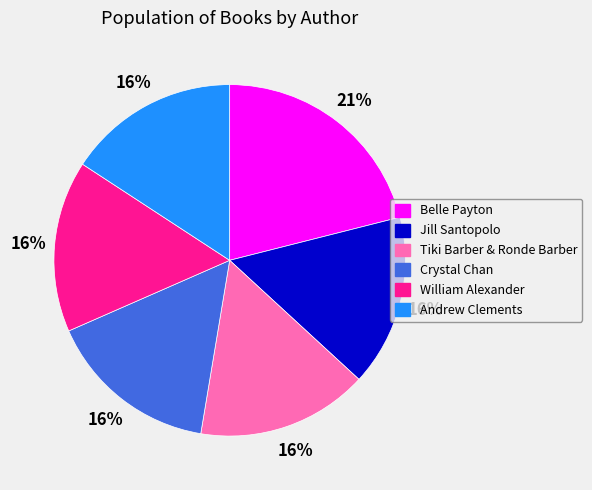

Which category has the biggest portion of the pie?

Belle Payton